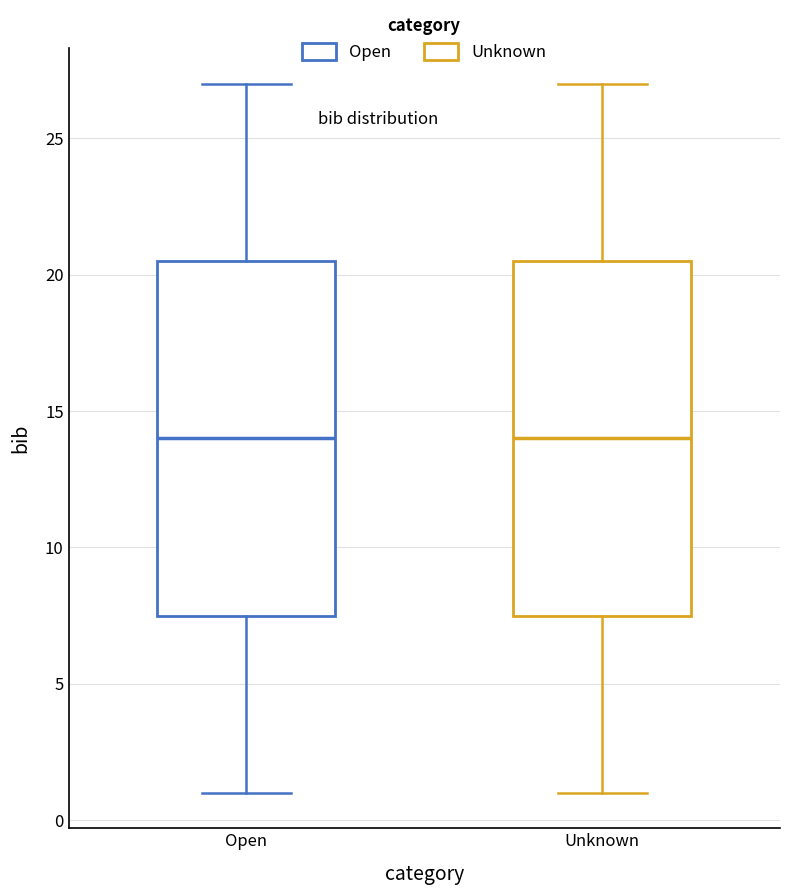

Where does the lower whisker of the box for Open end on the y-axis? The values are not printed on the chart, so give them approximately, as read against the axis.

1.0